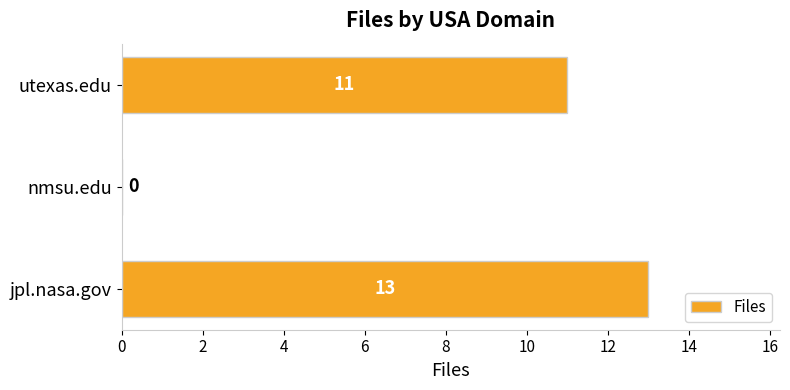

True or false: the data shows 0 at nmsu.edu.

True